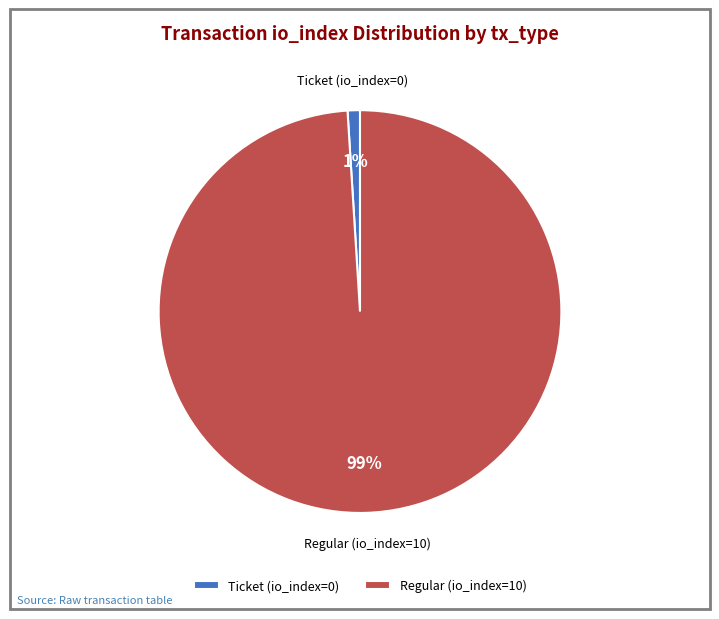

Combined, do Ticket (io_index=0) and Regular (io_index=10) account for over 50%?

Yes